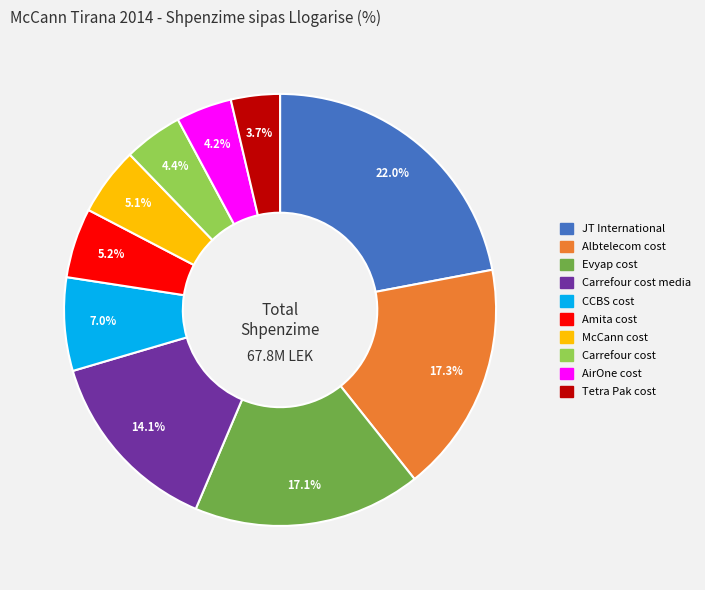

How many segments does this pie chart have?

10